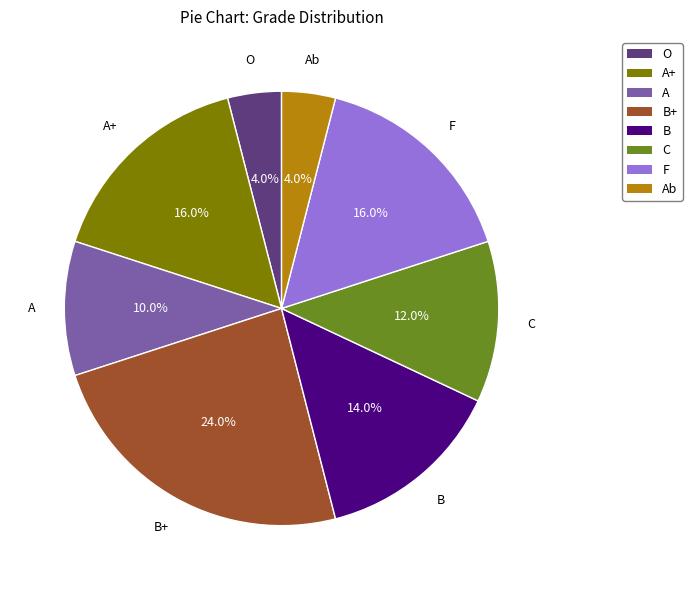

Approximately how many times larger is the value at Ab compared to B+?

0.2